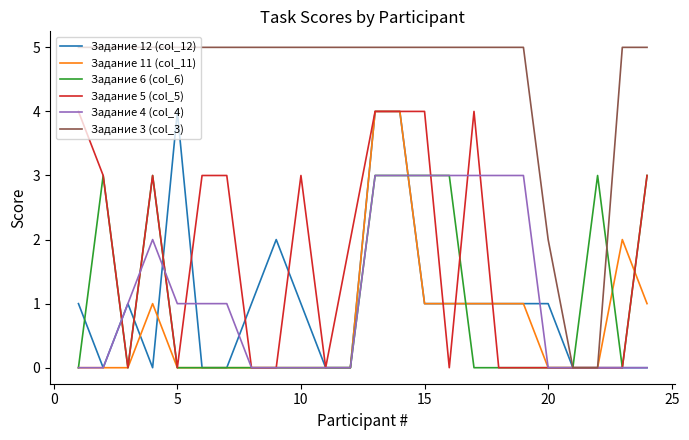

Which series has the largest total across all categories?

Задание 3 (col_3)